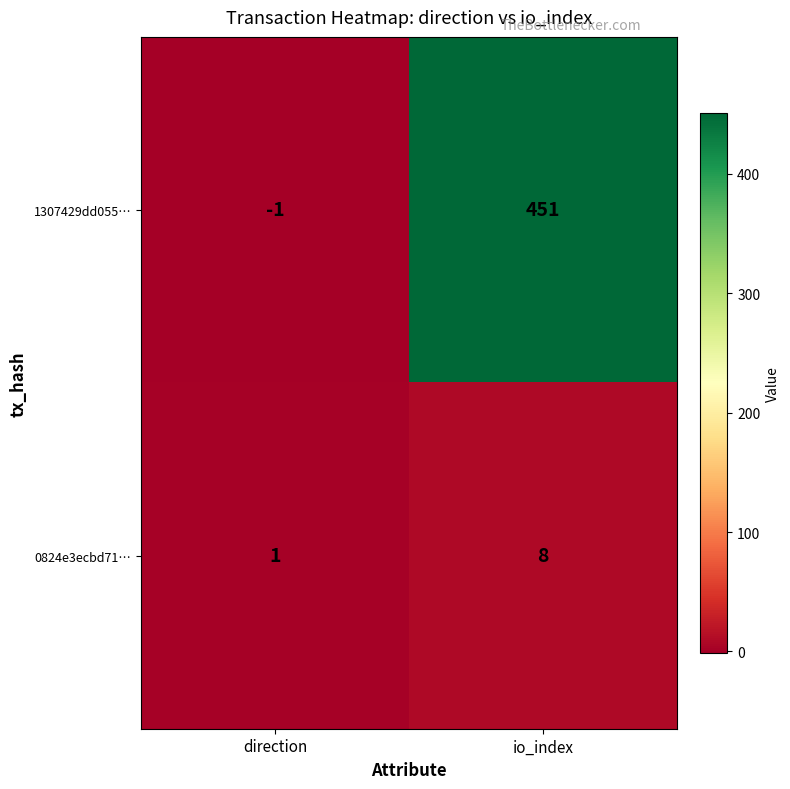

How many data points in 1307429dd055… are less than 451?

1